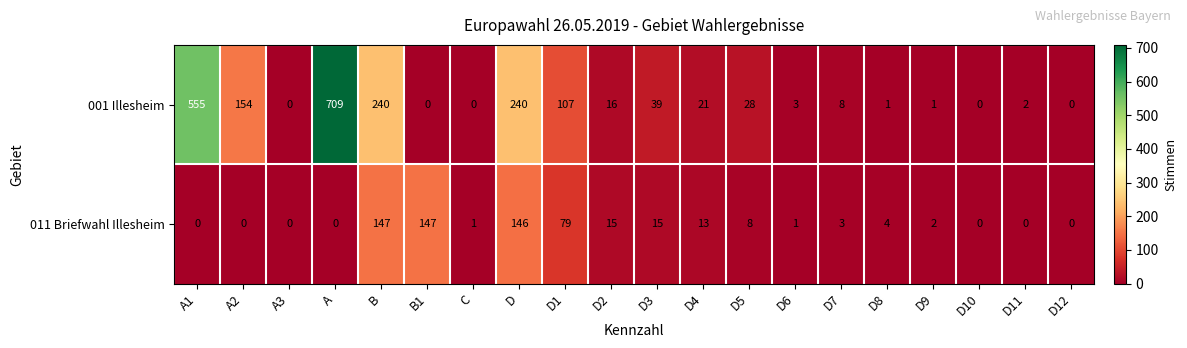

Which series has the widest spread of values?

001 Illesheim